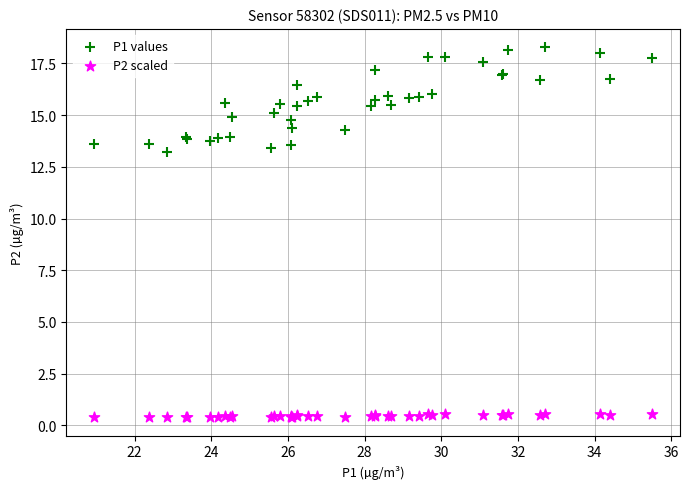

Across all series, what Y value is closest to 9?

13.2